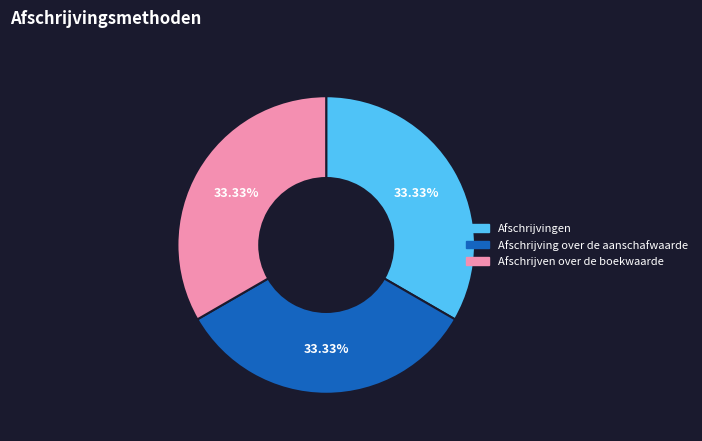

What percentage is NOT represented by Afschrijvingen?

66.7%